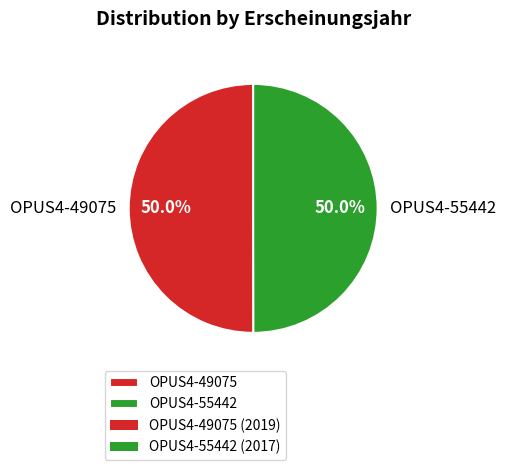

Is the sum of OPUS4-55442 and OPUS4-49075 greater than half?

Yes